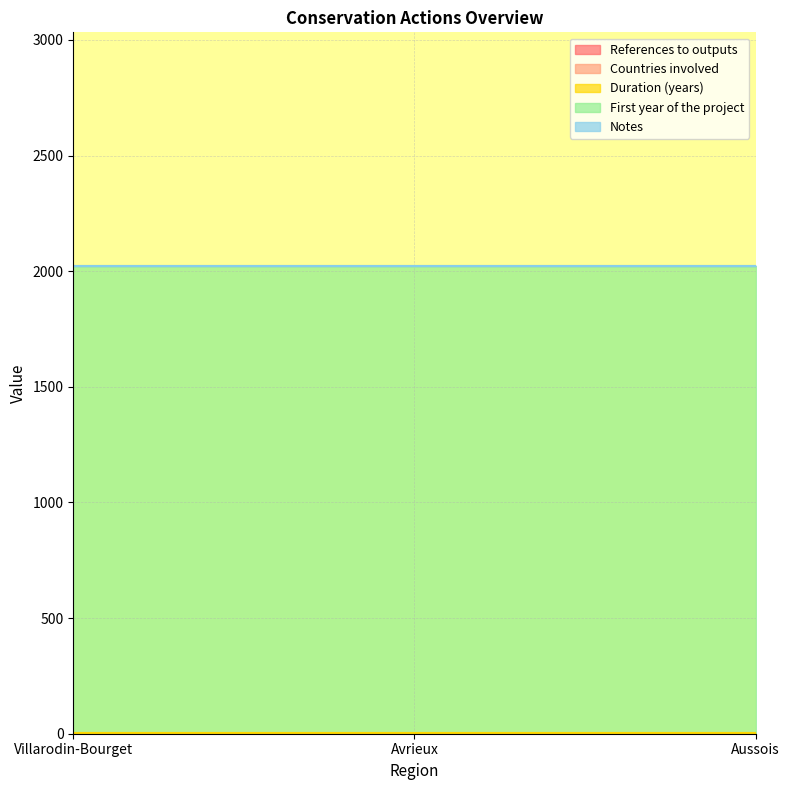

What is the highest value of the Duration (years) series?

1